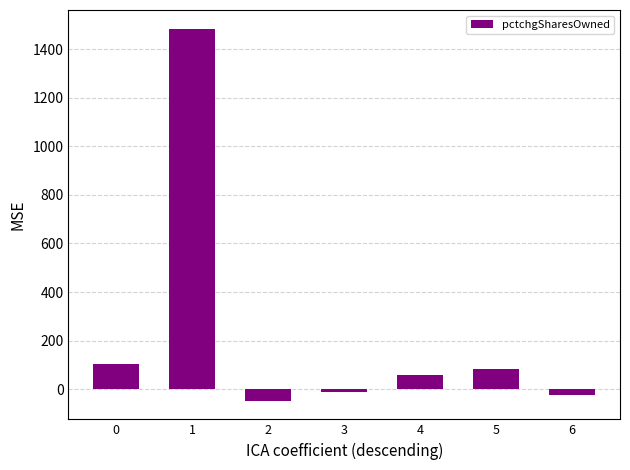

What is the sum of all values?

1642